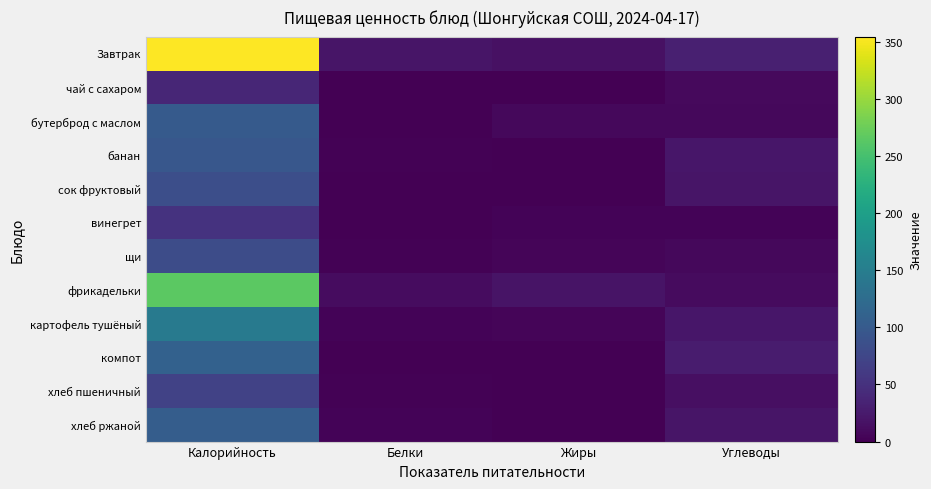

Rank the series by their maximum value, from highest to lowest.

Завтрак, фрикадельки, картофель тушёный, компот, хлеб ржаной, бутерброд с маслом, банан, сок фруктовый, щи, хлеб пшеничный, винегрет, чай с сахаром